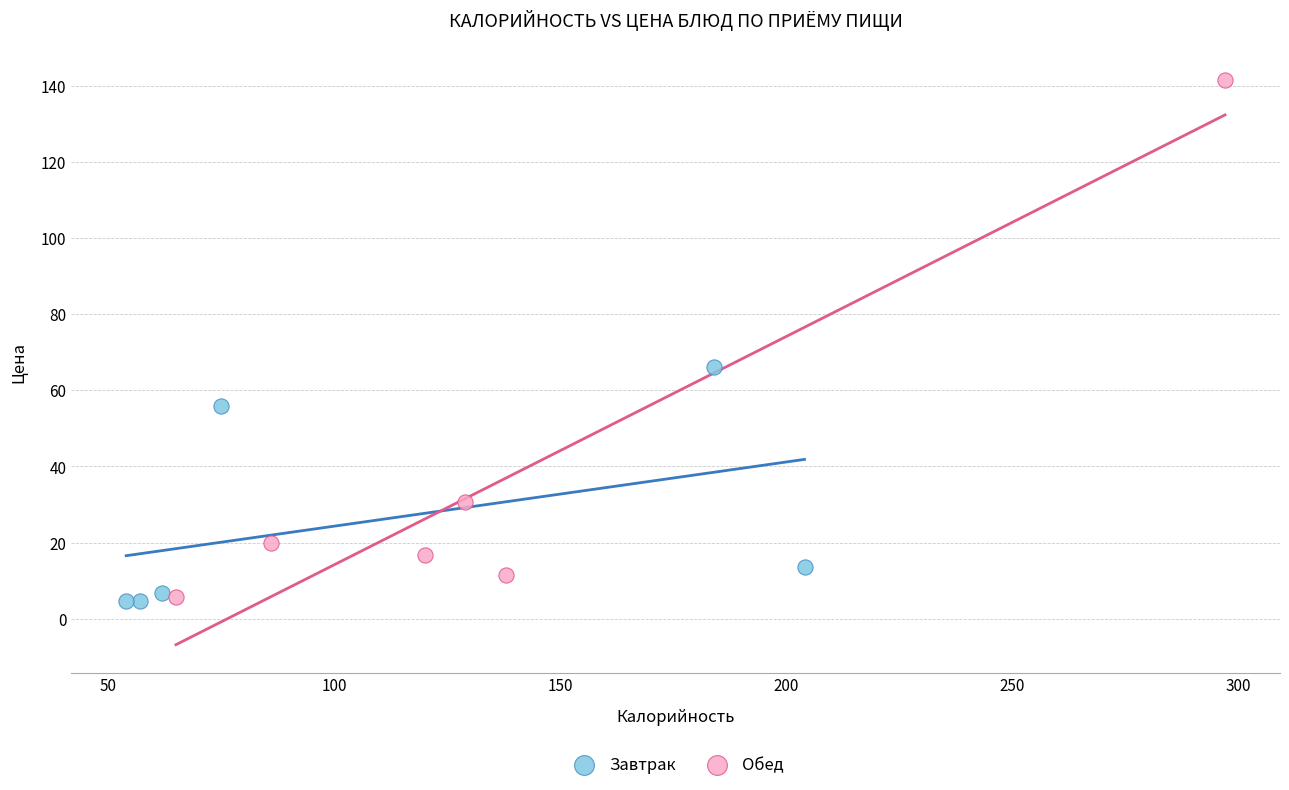

Which series has the largest Y range (max minus min)?

Обед